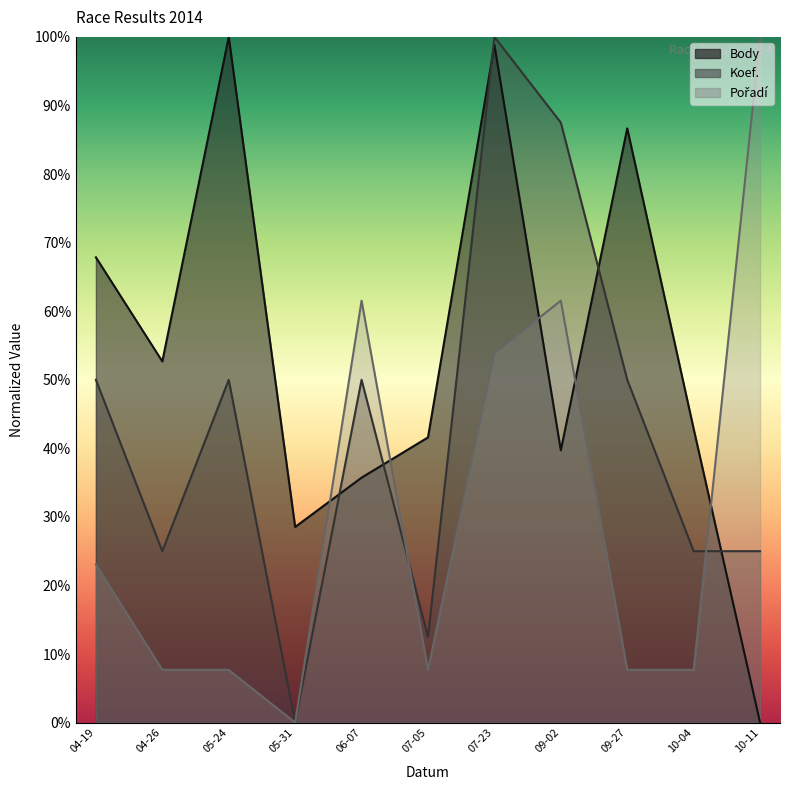

Reading left to right, list all the values displayed in this chart.

Body: 67.9	52.7	100.0	28.5	35.7	41.6	98.8	39.7	86.7	42.8	0.0
Koef.: 50.0	25.0	50.0	0.0	50.0	12.5	100.0	87.5	50.0	25.0	25.0
Pořadí: 23.1	7.7	7.7	0.0	61.5	7.7	53.8	61.5	7.7	7.7	100.0